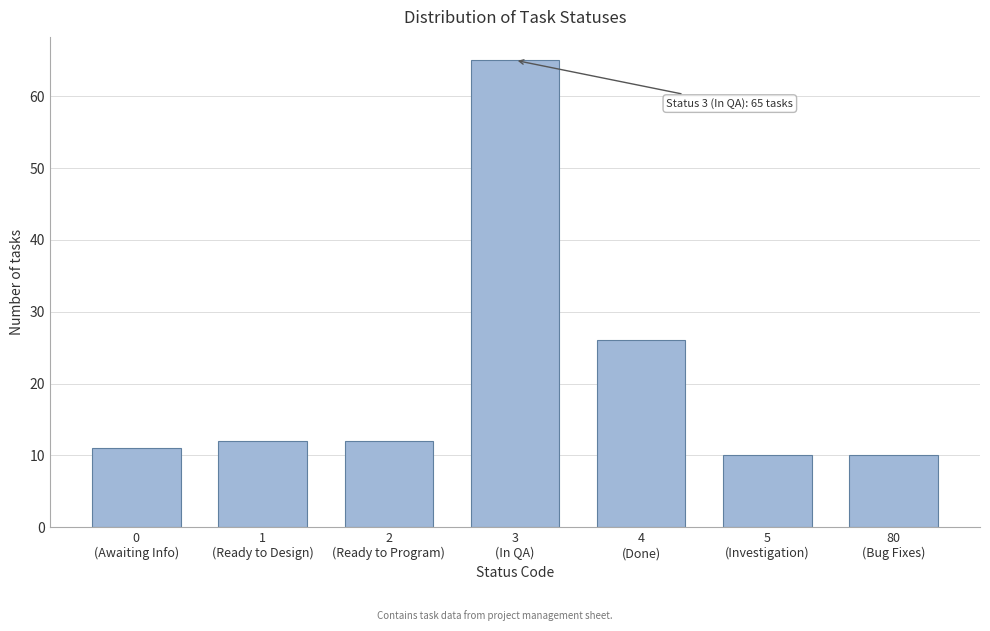

Reading right to left, what are all the values shown in this chart?

10	10	26	65	12	12	11